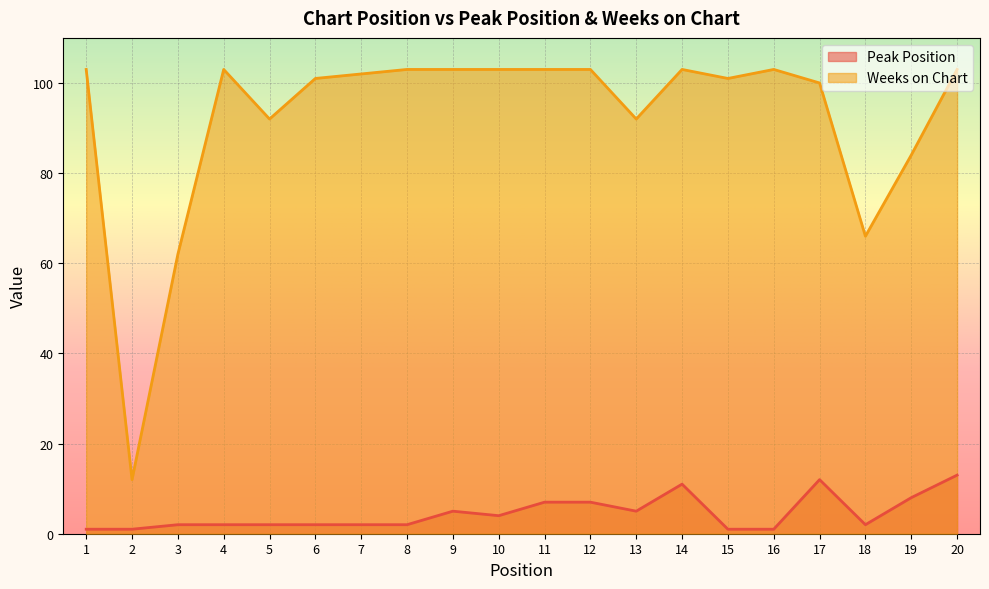

At which label does Weeks on Chart reach its peak?

1